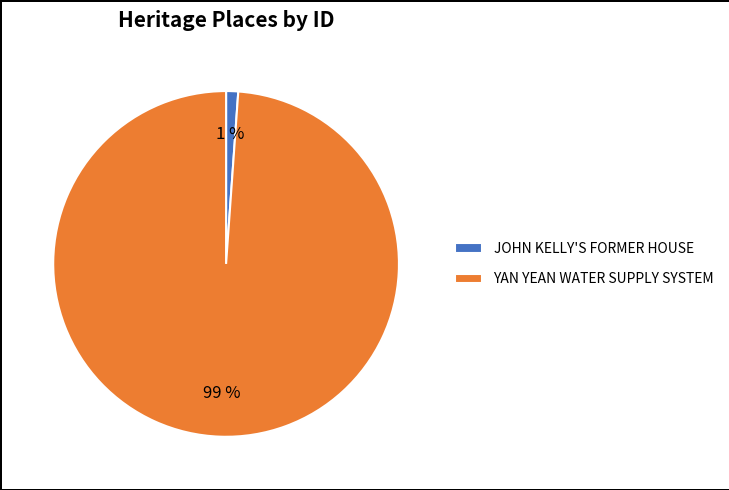

To the nearest percent, what portion does YAN YEAN WATER SUPPLY SYSTEM represent?

99%